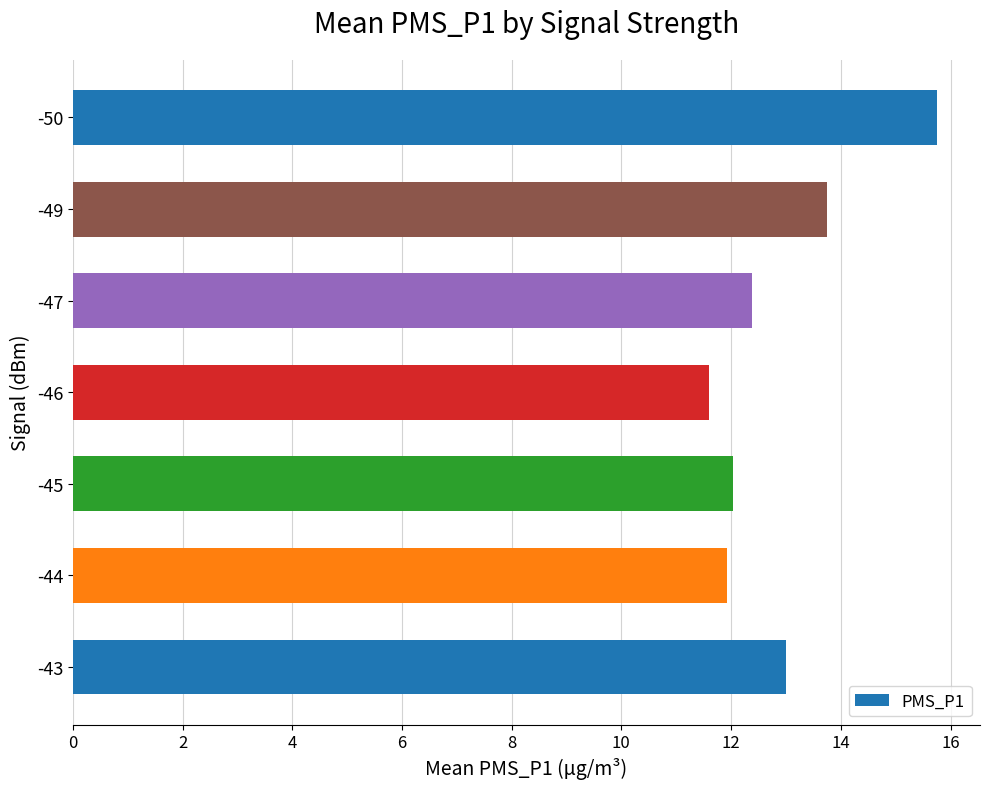

What is the change in value from -46 to -47?

+0.8